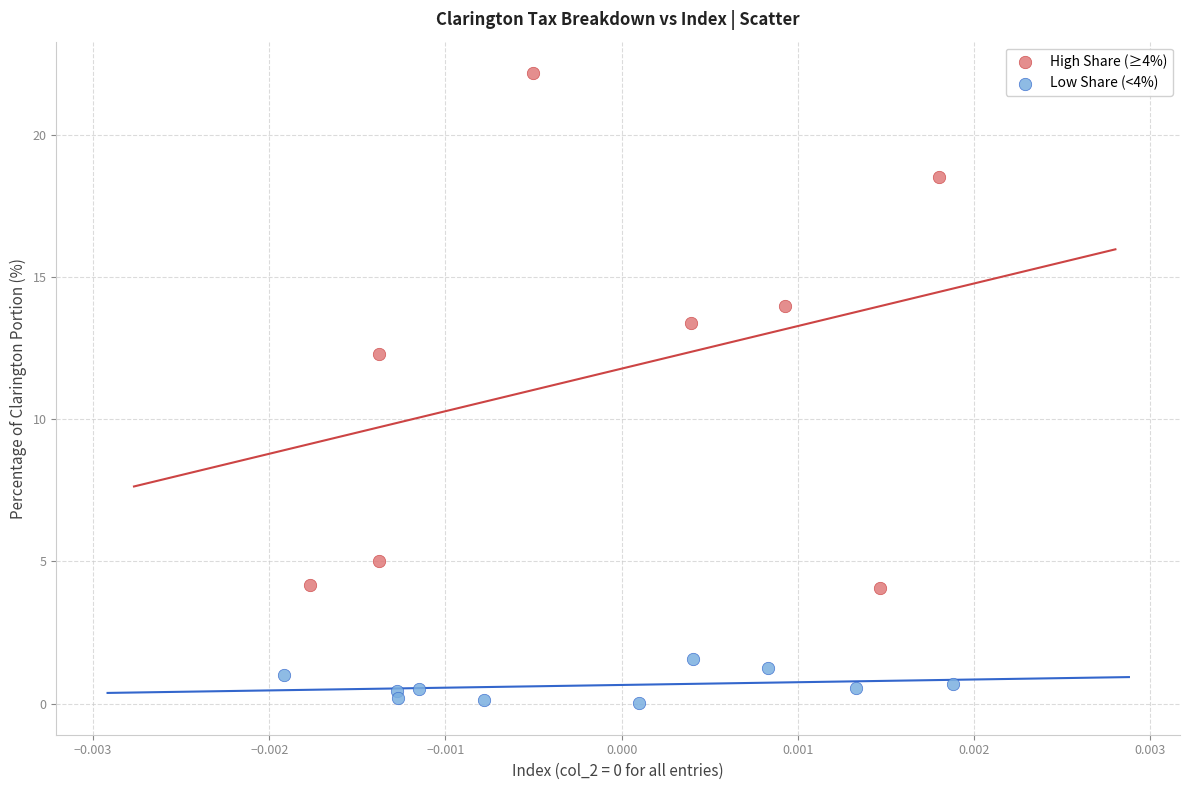

Which series reaches the minimum Y coordinate?

Low Share (<4%)